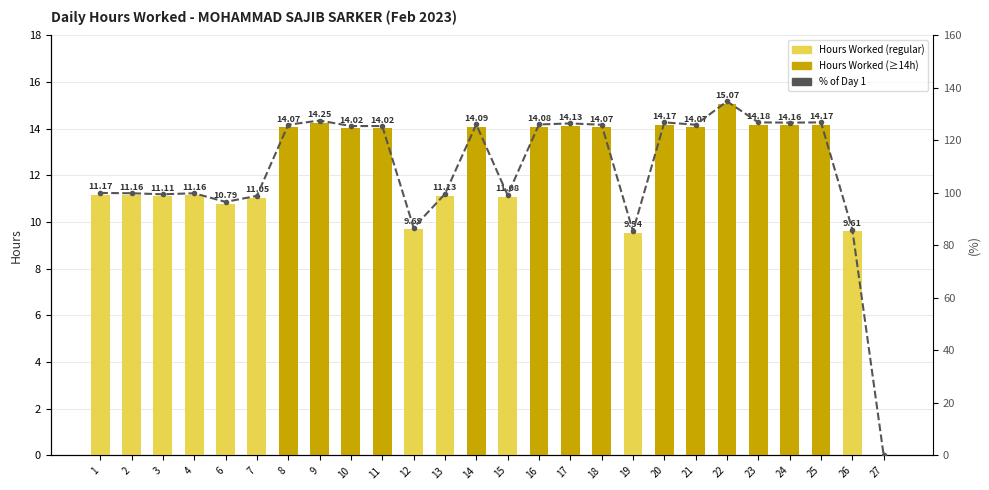

At which label does % of Day 1 reach its peak?

22